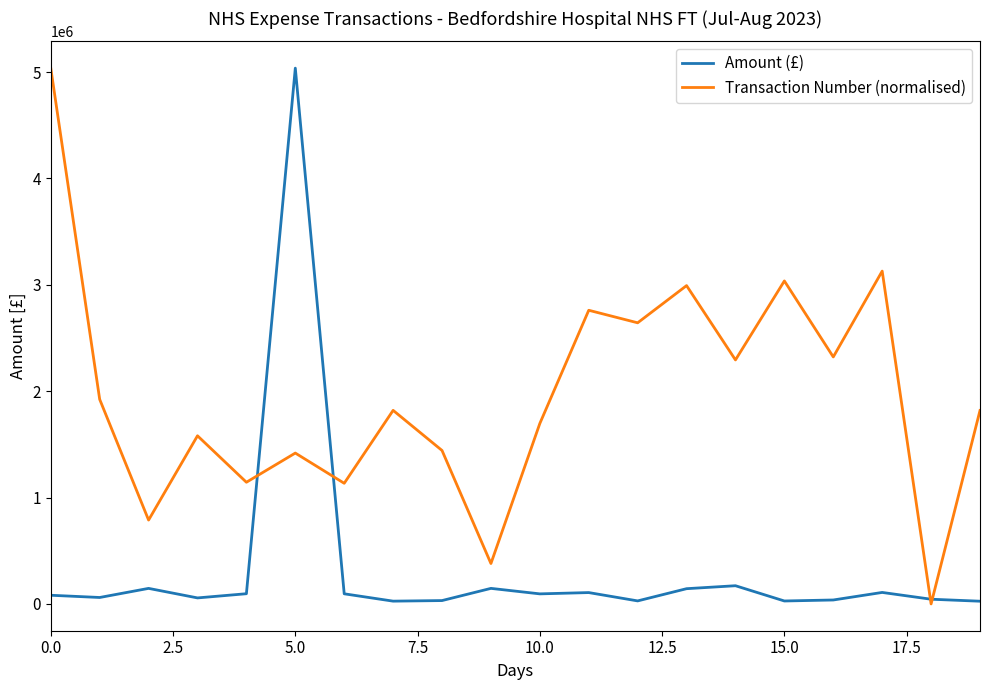

Which series has the largest total across all categories?

Transaction Number (normalised)